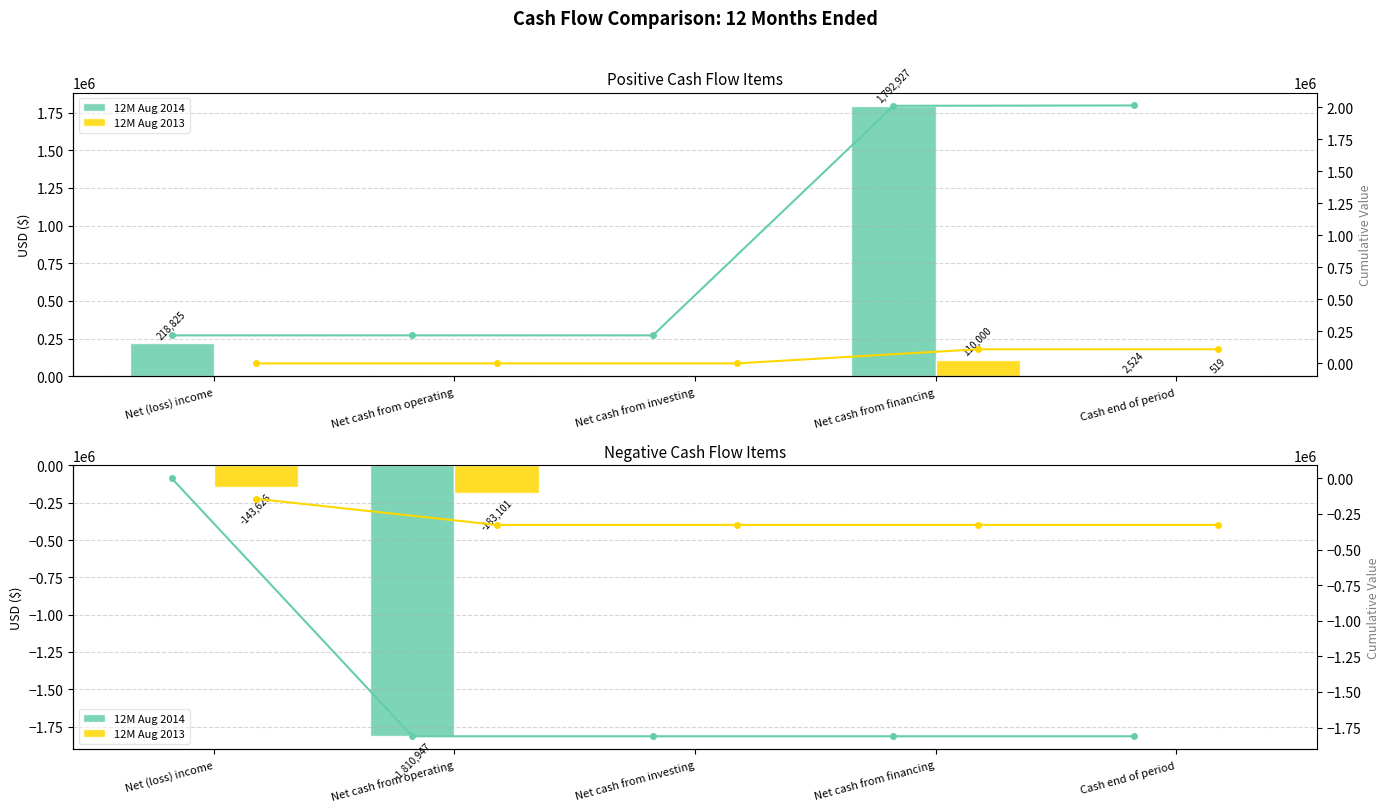

Between Net cash from operating and Net cash from financing, which series saw the biggest shift?

12M Aug 2014